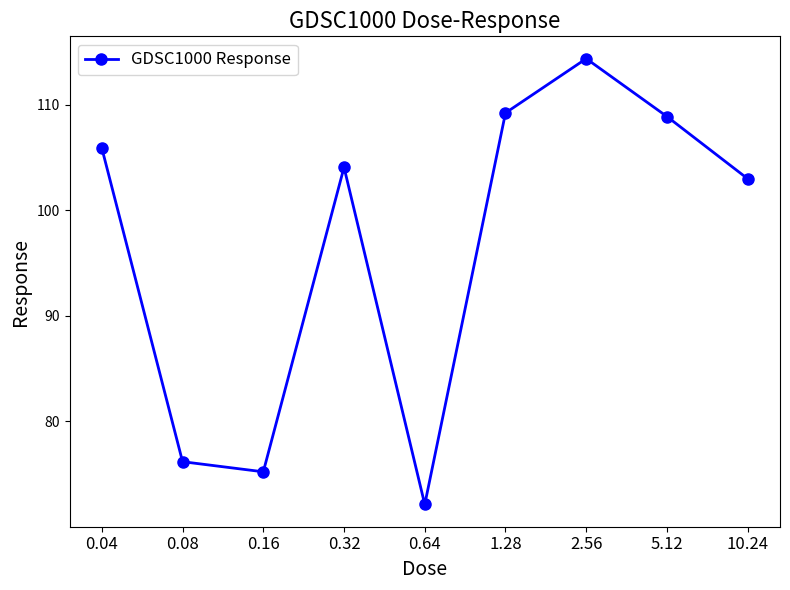

How many values are below 104?

4